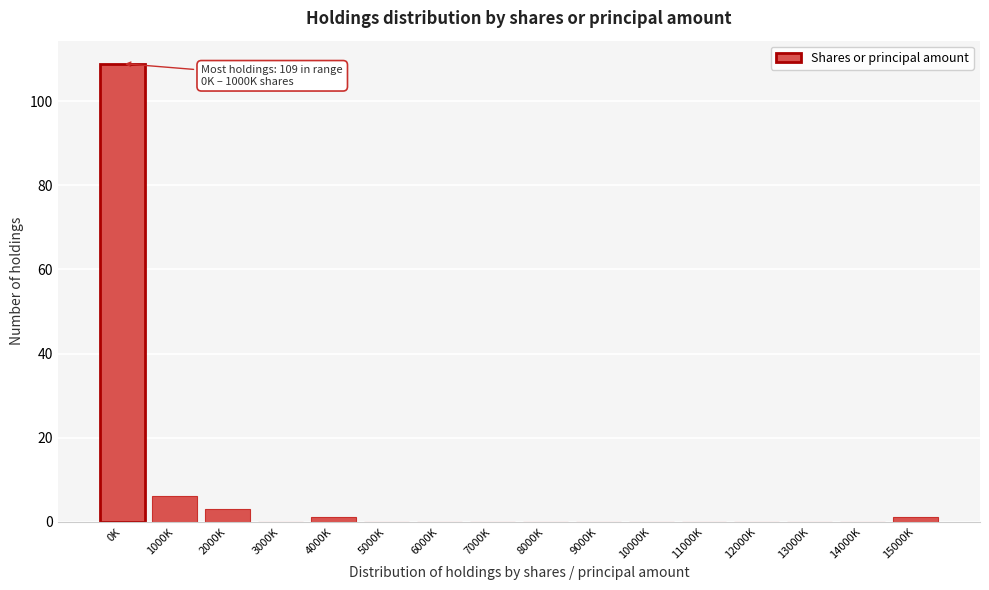

Reading left to right, extract all data points from this chart.

0K=109	1000K=6	2000K=3	3000K=0	4000K=1	5000K=0	6000K=0	7000K=0	8000K=0	9000K=0	10000K=0	11000K=0	12000K=0	13000K=0	14000K=0	15000K=1